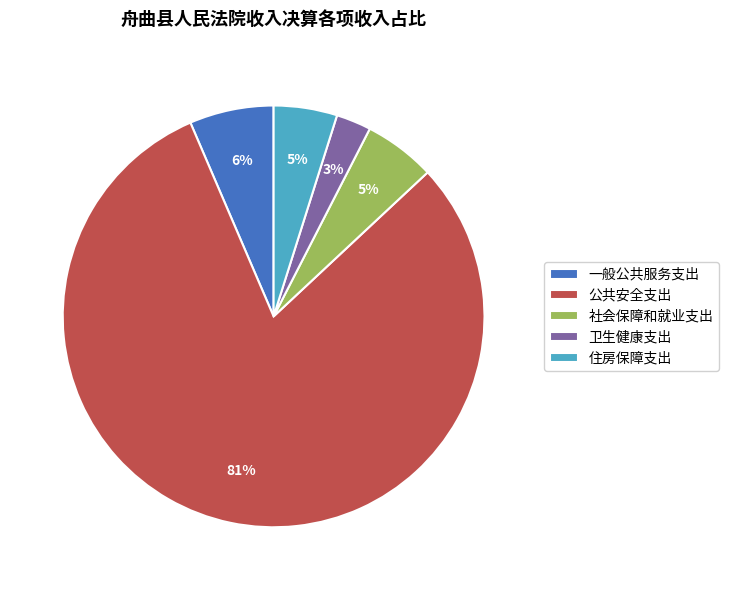

Between 社会保障和就业支出 and 公共安全支出, which is larger?

公共安全支出